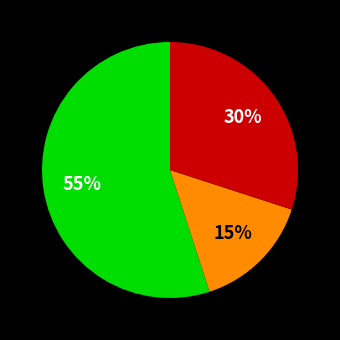

Is there any slice that represents more than half of the pie?

Yes